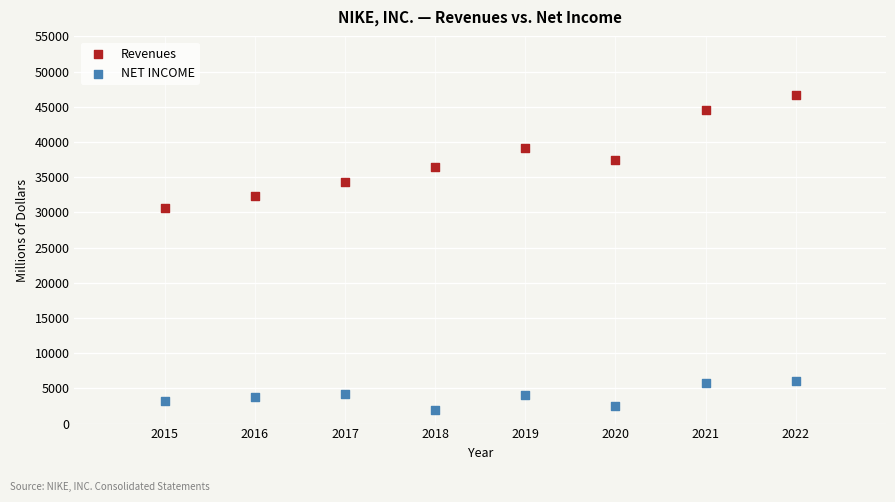

Across all data points, what is the range of Y values (max minus min)?

44777